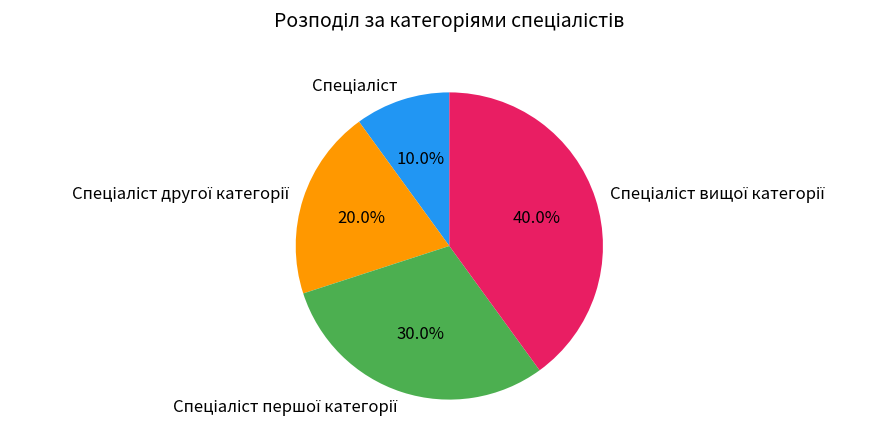

Does any single category account for the majority?

No